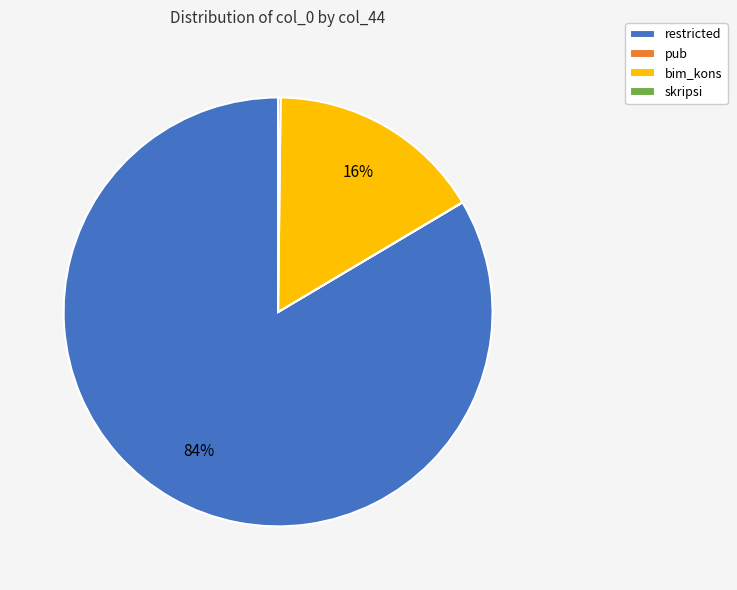

To the nearest percent, what is the difference between the largest and smallest slice percentages?

84%